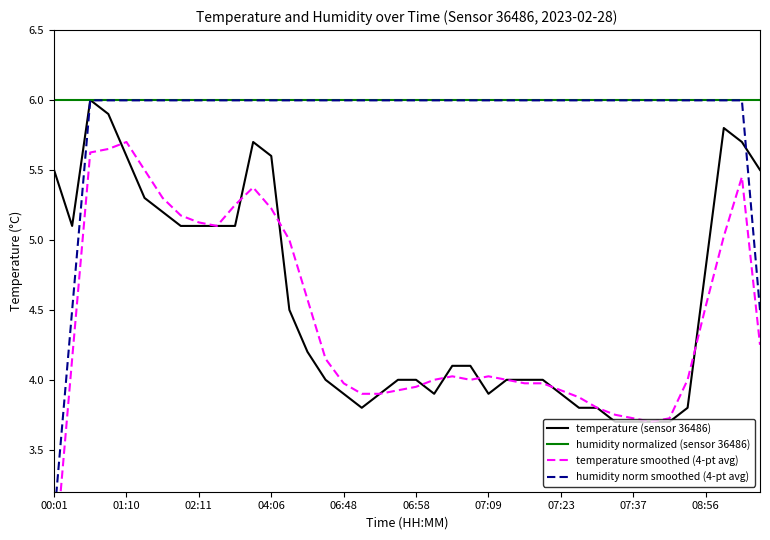

Is the value of humidity normalized (sensor 36486) at 21 greater than the value of humidity norm smoothed (4-pt avg) at 30?

No